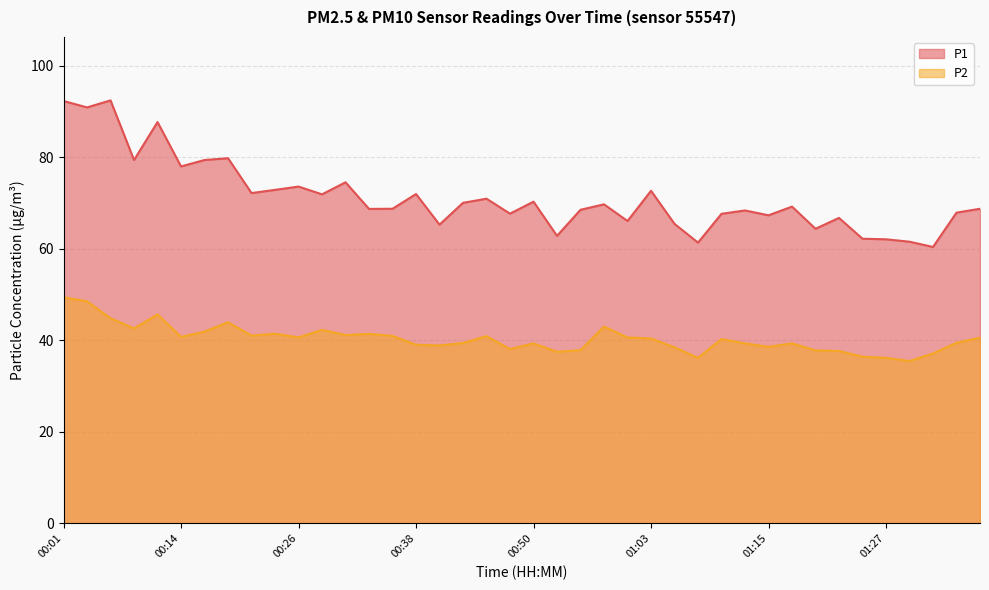

Is the value of P2 at 00:04 greater than the value of P1 at 01:15?

No